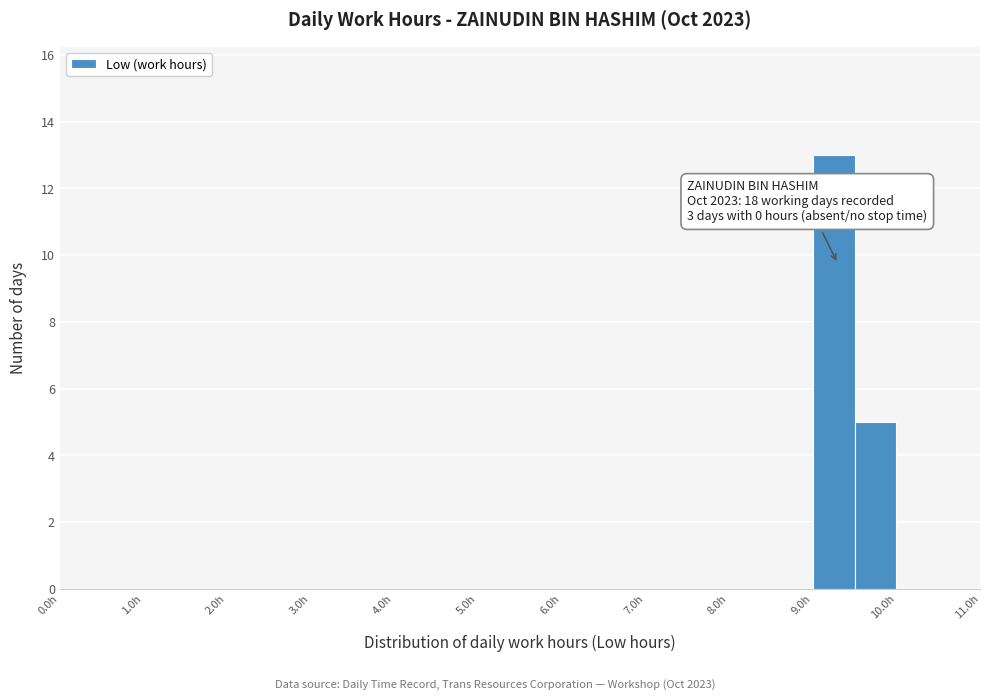

Over which range of the x-axis is the bar tallest?

9.0 to 9.5